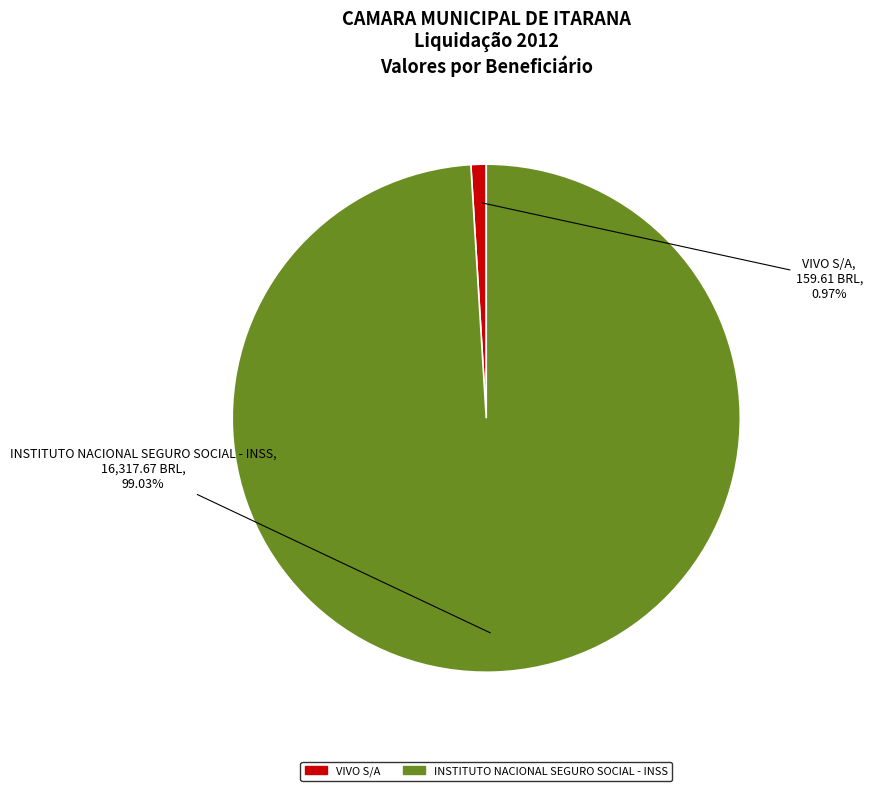

The VIVO S/A slice represents 1% of the pie. True or false?

True